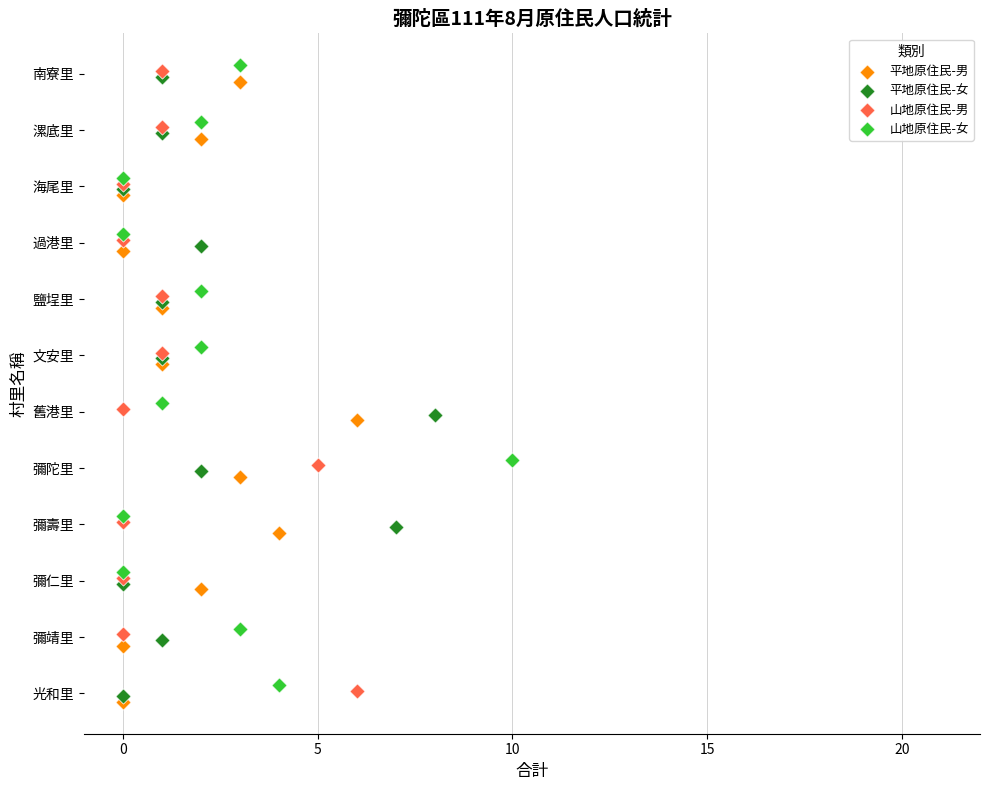

What are all the series names shown in the legend?

平地原住民-男, 平地原住民-女, 山地原住民-男, 山地原住民-女